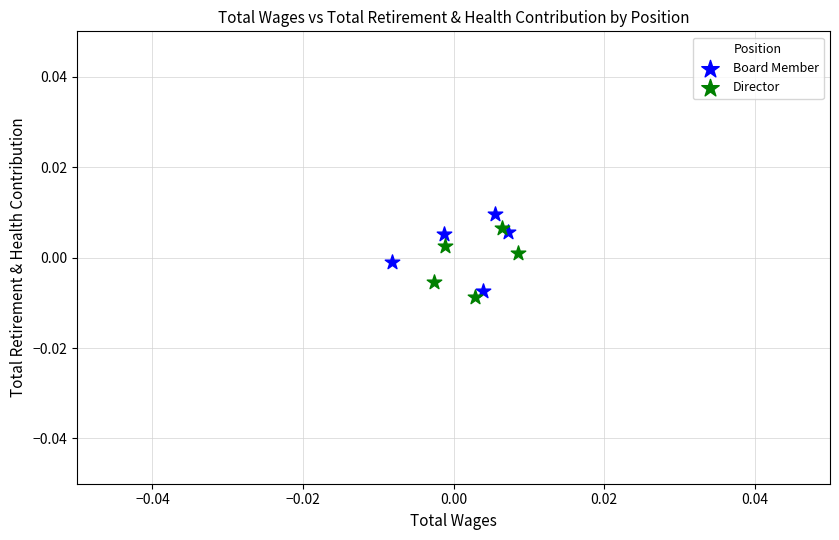

What are all the series names shown in the legend?

Board Member, Director